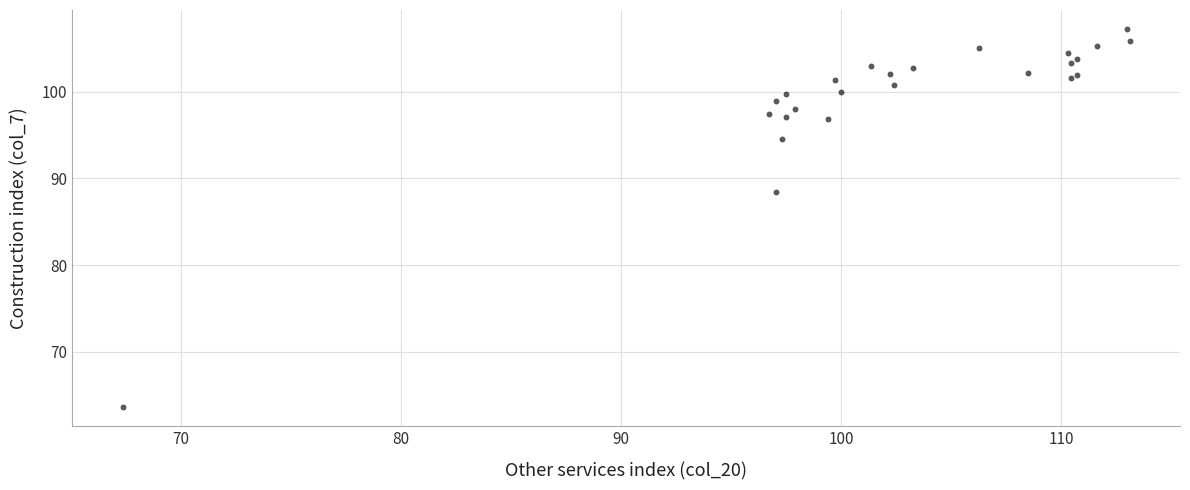

What Y value in the scatter plot is closest to 85?

88.5